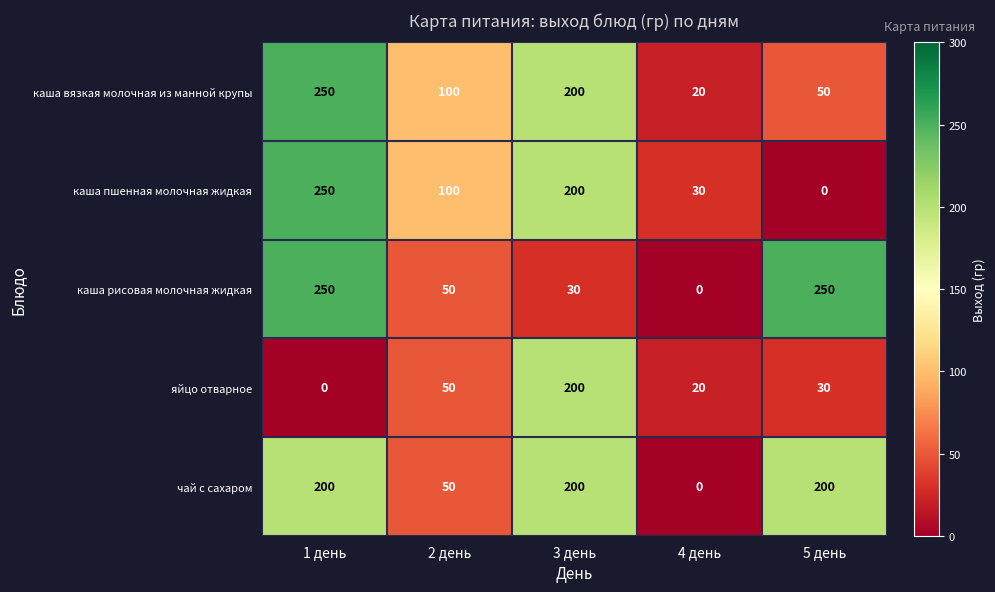

Reading left to right, what are all the values shown in this chart?

каша вязкая молочная из манной крупы: 250	100	200	20	50
каша пшенная молочная жидкая: 250	100	200	30	0
каша рисовая молочная жидкая: 250	50	30	0	250
яйцо отварное: 0	50	200	20	30
чай с сахаром: 200	50	200	0	200